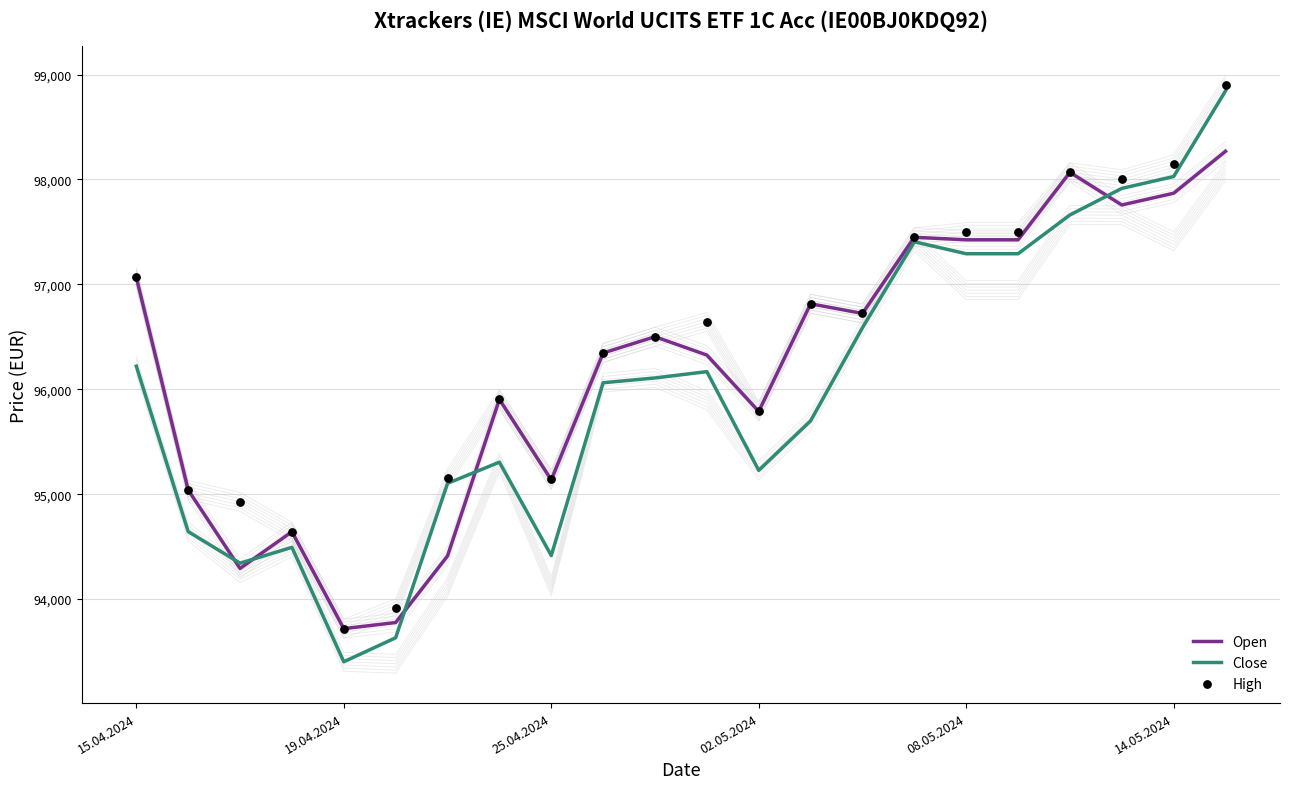

What are all the series names shown in the legend?

Open, Close, High